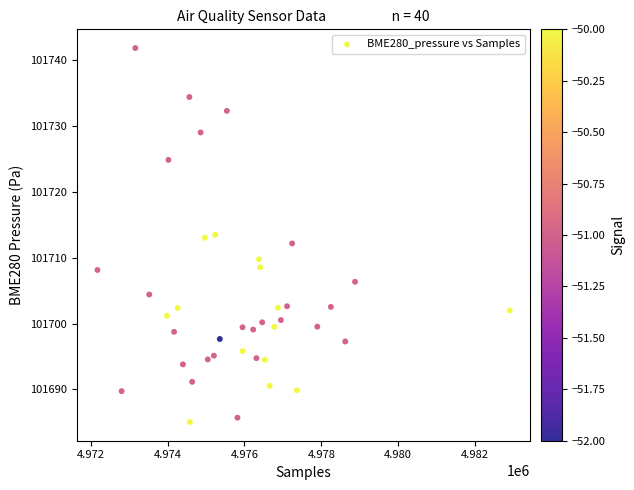

What is the range of X values (max minus min)?

10729.0